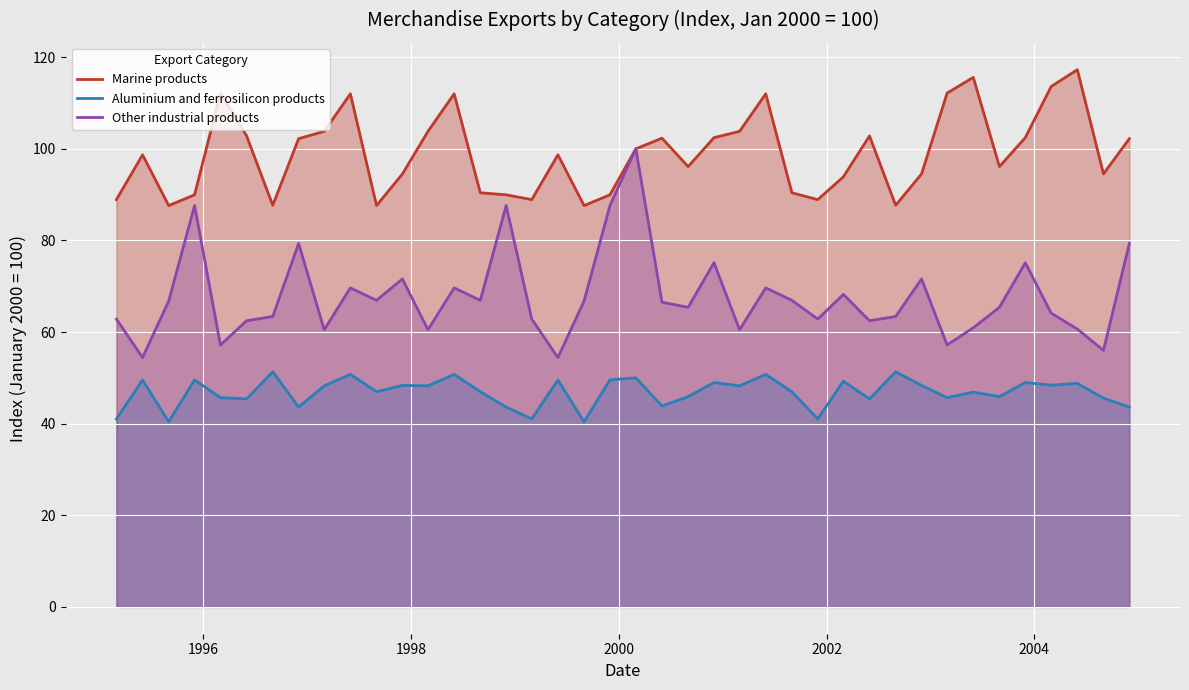

Rank the series by their maximum value, from highest to lowest.

Marine products, Other industrial products, Aluminium and ferrosilicon products